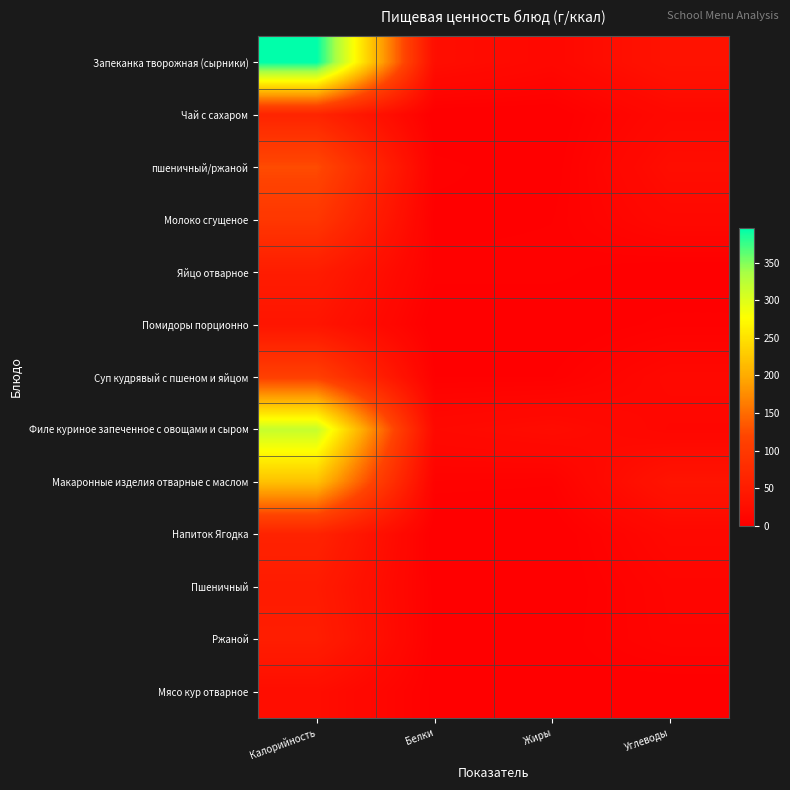

How many data points does each series have?

4